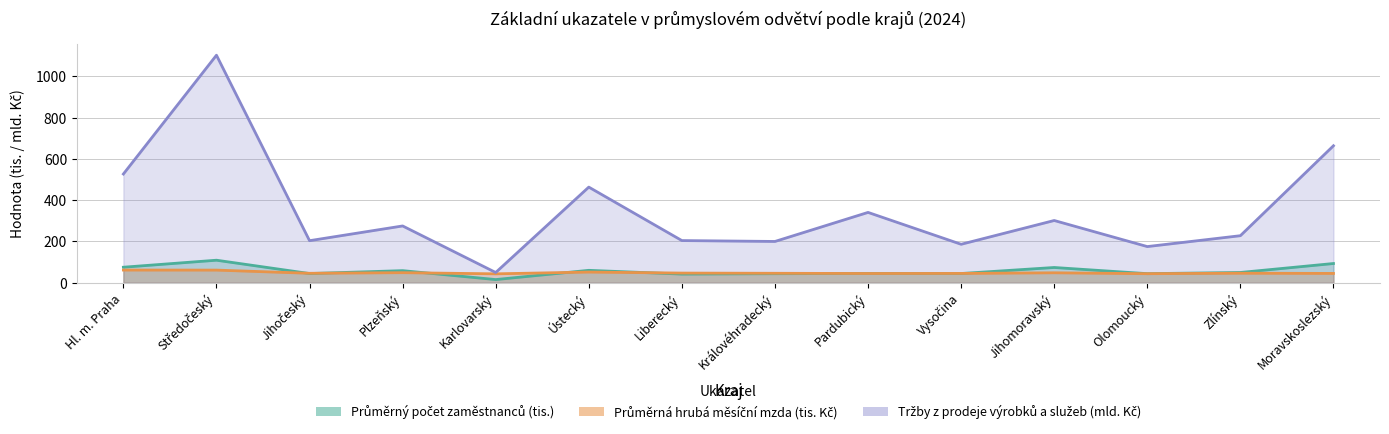

At which label is Průměrná hrubá měsíční mzda (Kč) closest to 51?

Ústecký